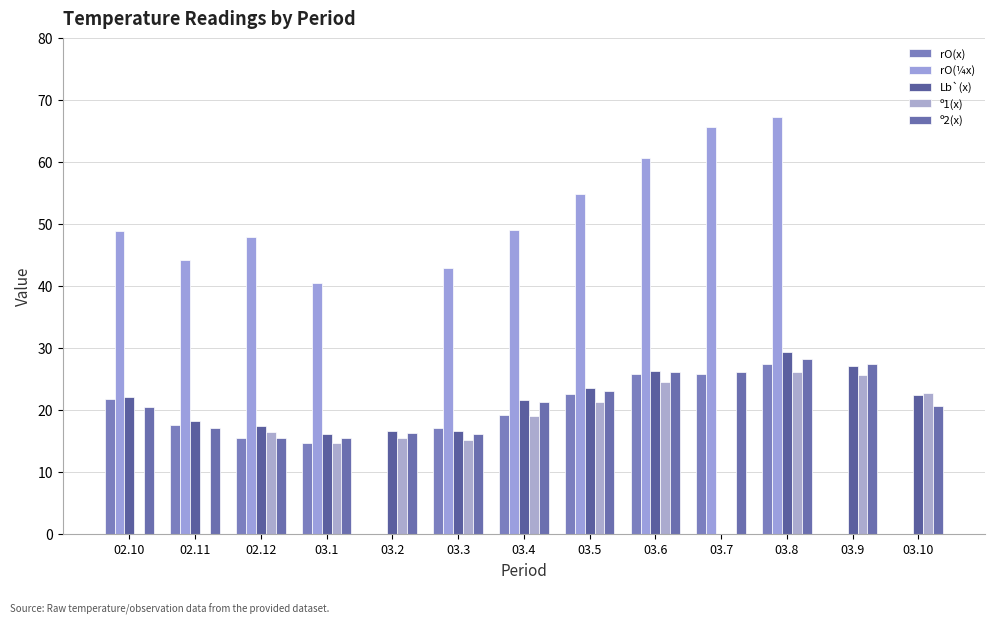

What is the label of the 7th bar from the right?

03.4